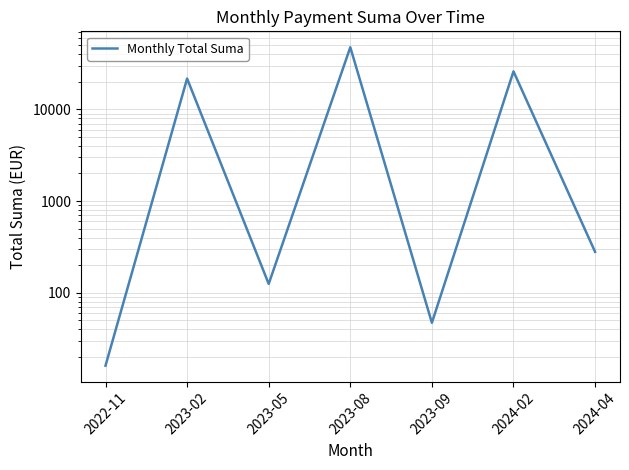

How many distinct data groups are displayed?

1